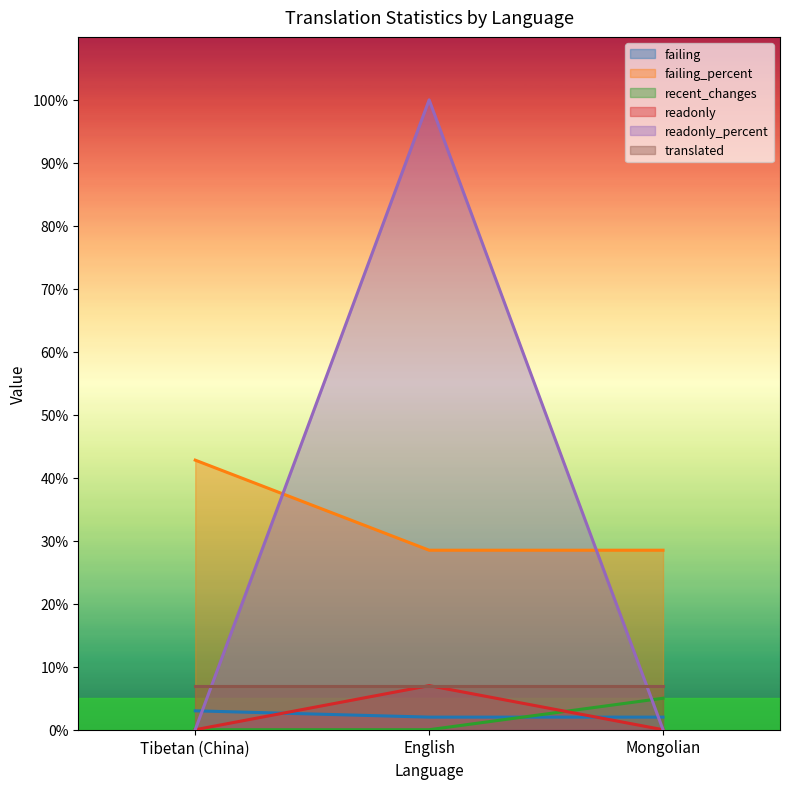

Is the value of readonly_percent at English greater than the value of failing_percent at Tibetan (China)?

Yes